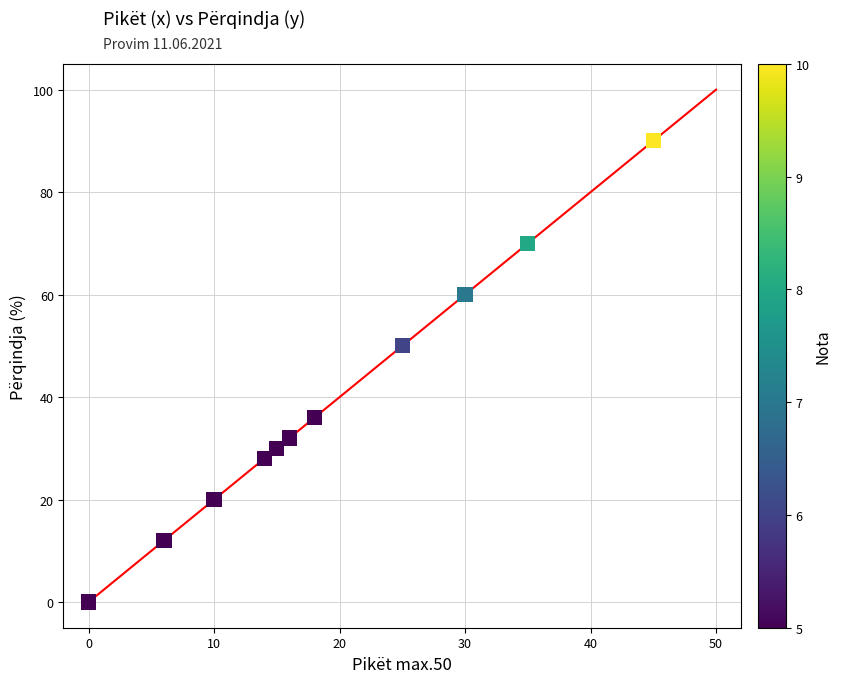

What Y value in the scatter plot is closest to 45?

50